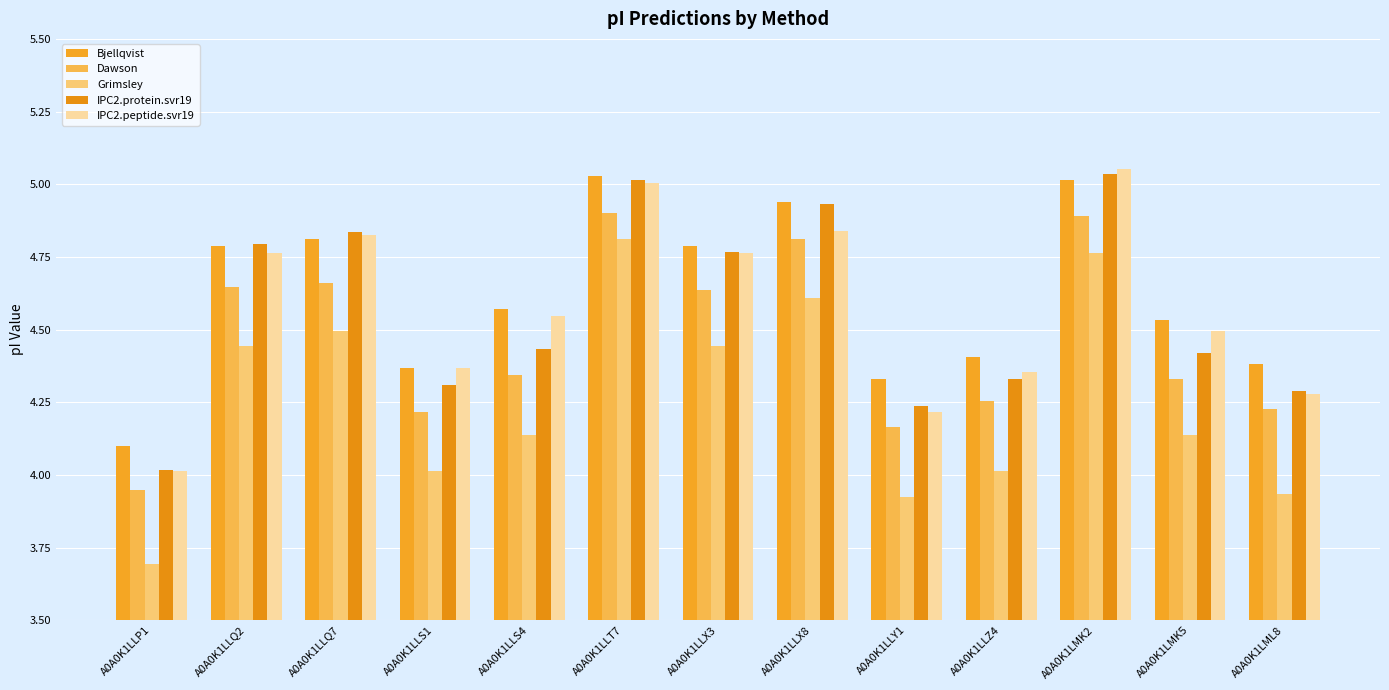

At which label does Dawson first exceed 4?

A0A0K1LLQ2